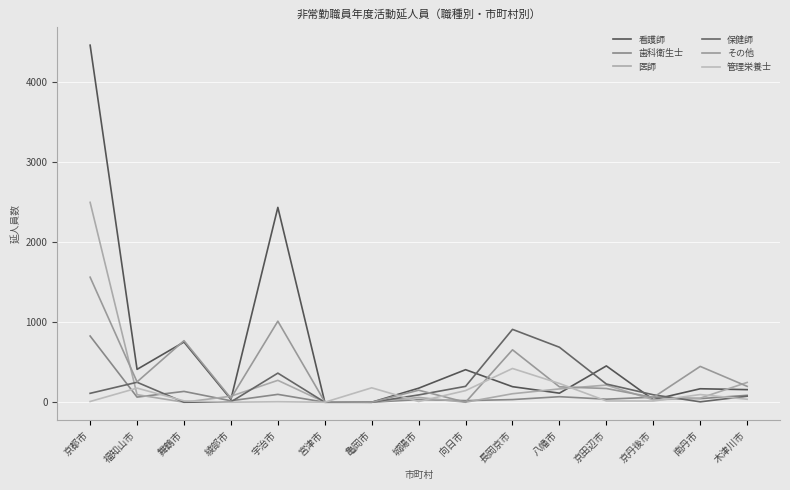

What is the label of the 7th point from the left?

亀岡市